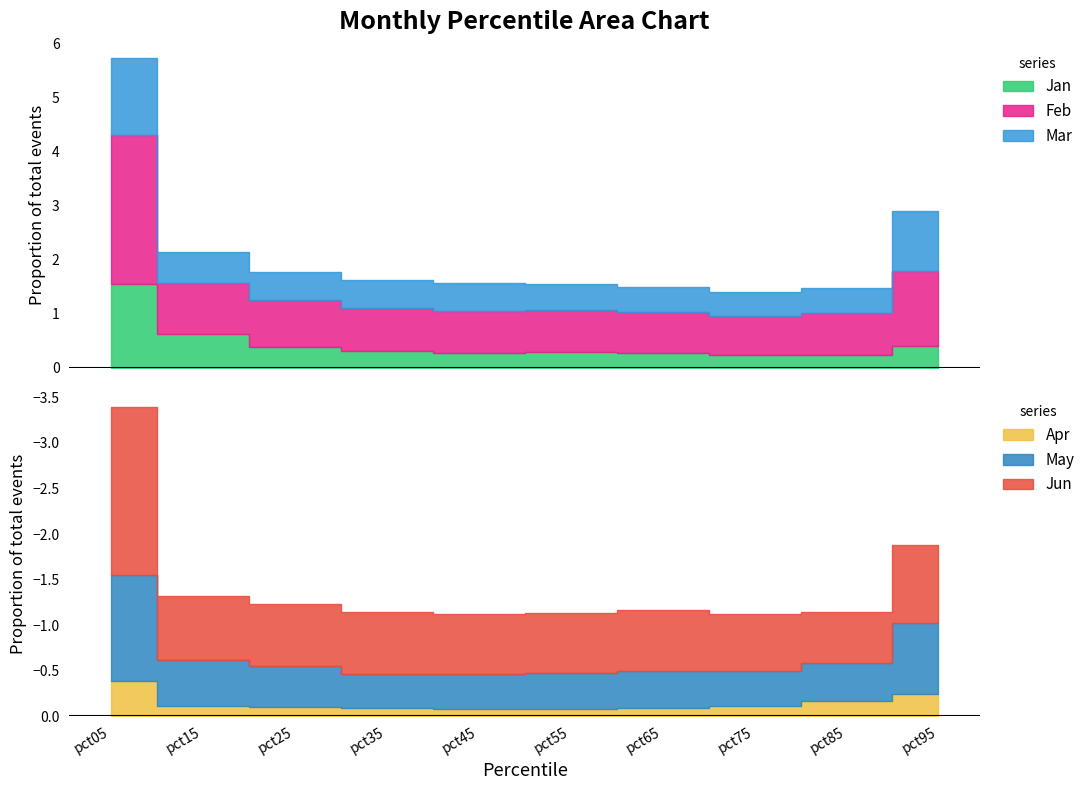

Is it true that Mar equals 1.4 at pct05?

True